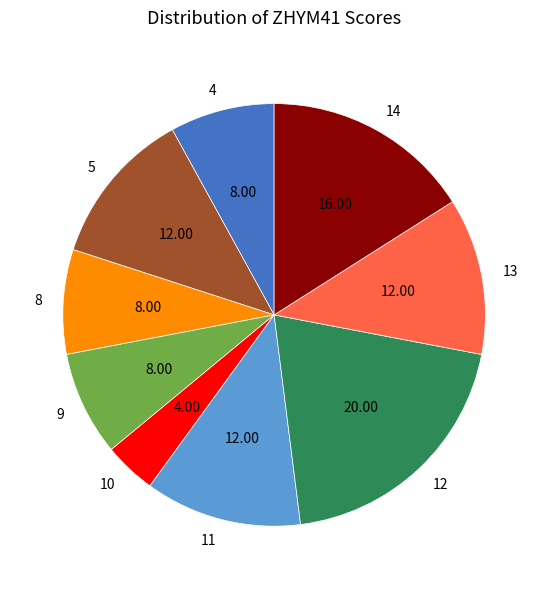

Approximately how many times larger is the value at 9 compared to 13?

0.7